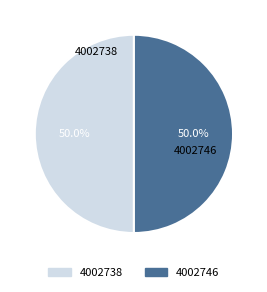

To the nearest percent, what is the average slice percentage?

50%